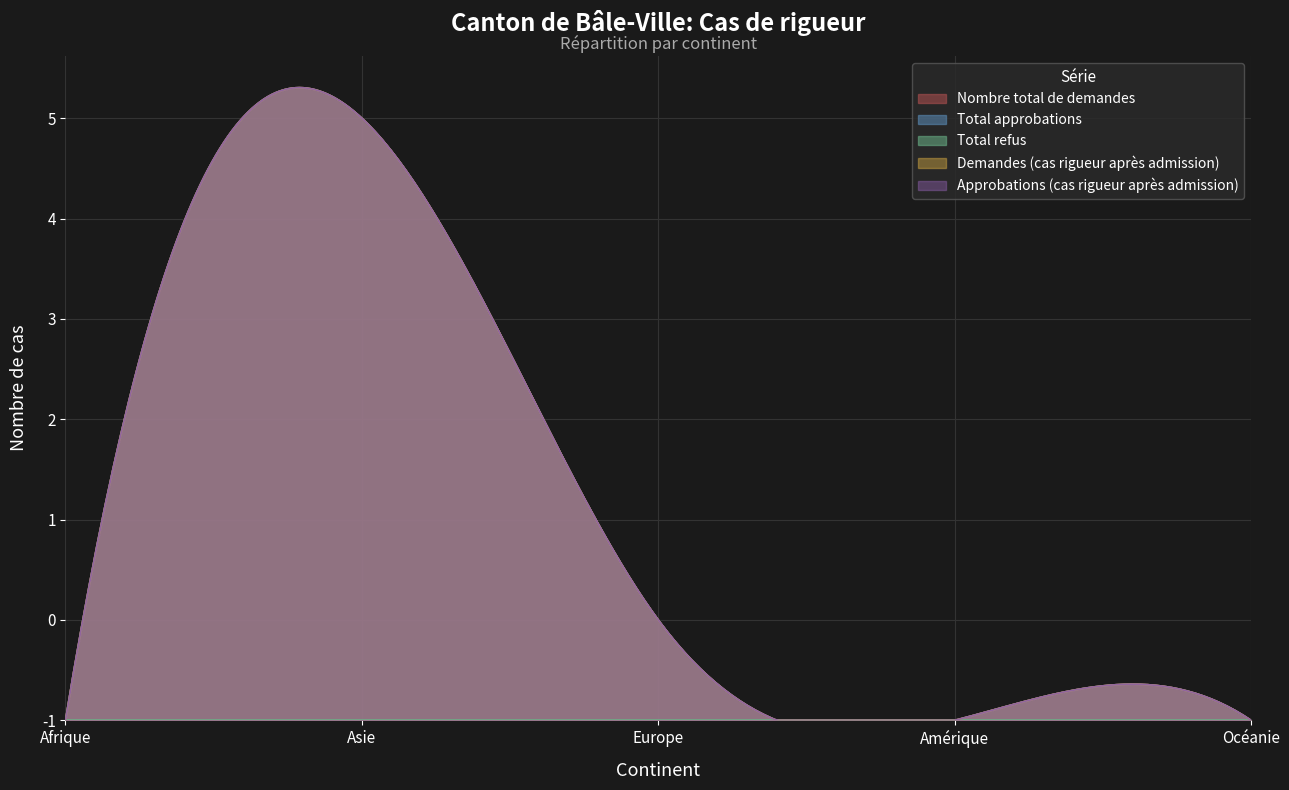

What is the label of the 4th point from the right?

Asie